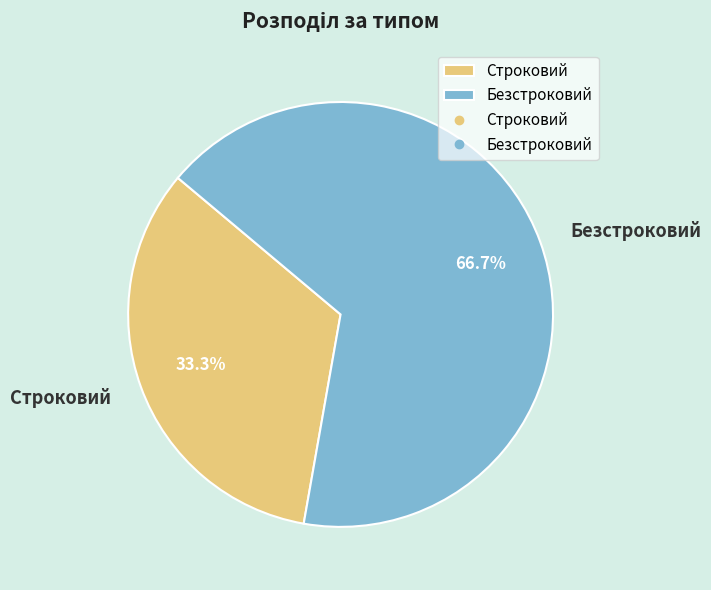

Is it true that Строковий is 33% of the pie?

True